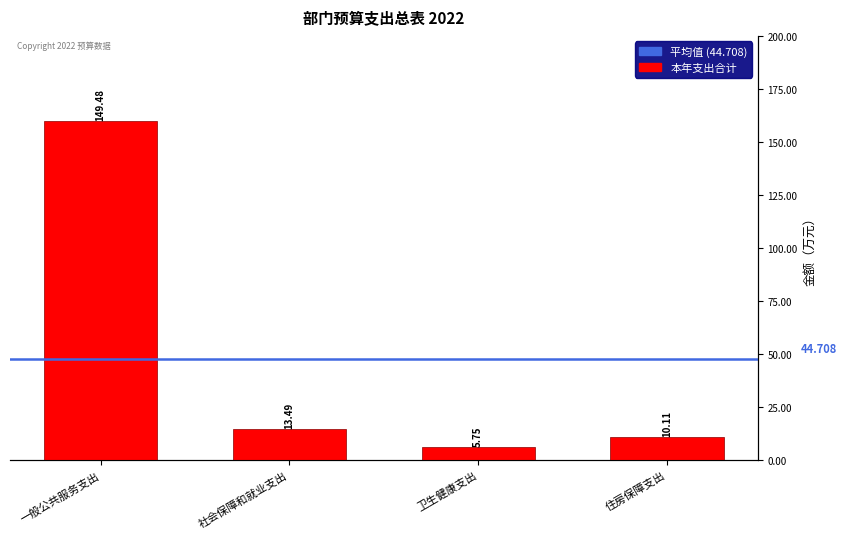

What is the ratio of the value at 卫生健康支出 to the value at 住房保障支出?

0.6